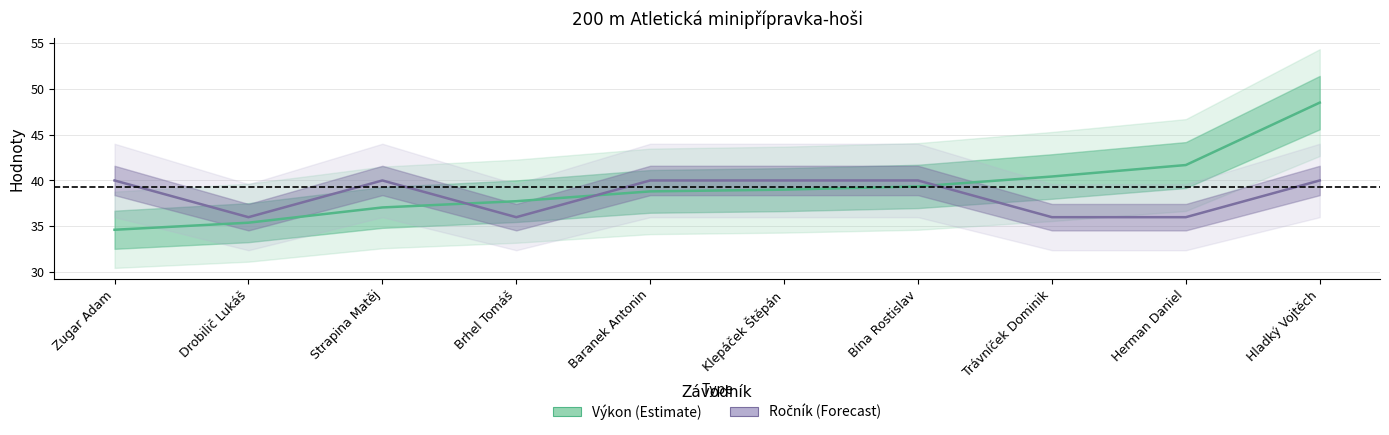

How many data points in Výkon (Estimate) are less than 39?

5